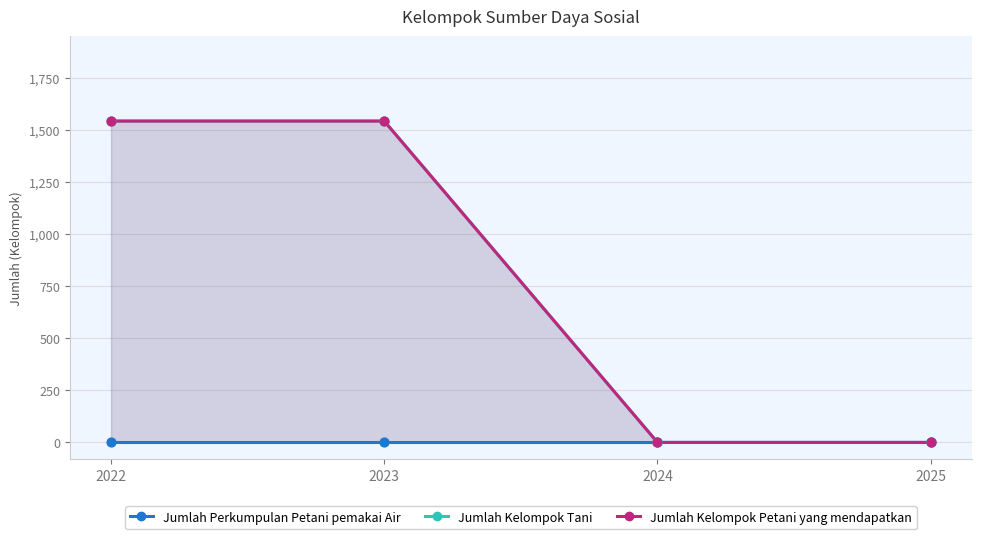

Which series contains the lowest Y value?

Jumlah Perkumpulan Petani pemakai Air